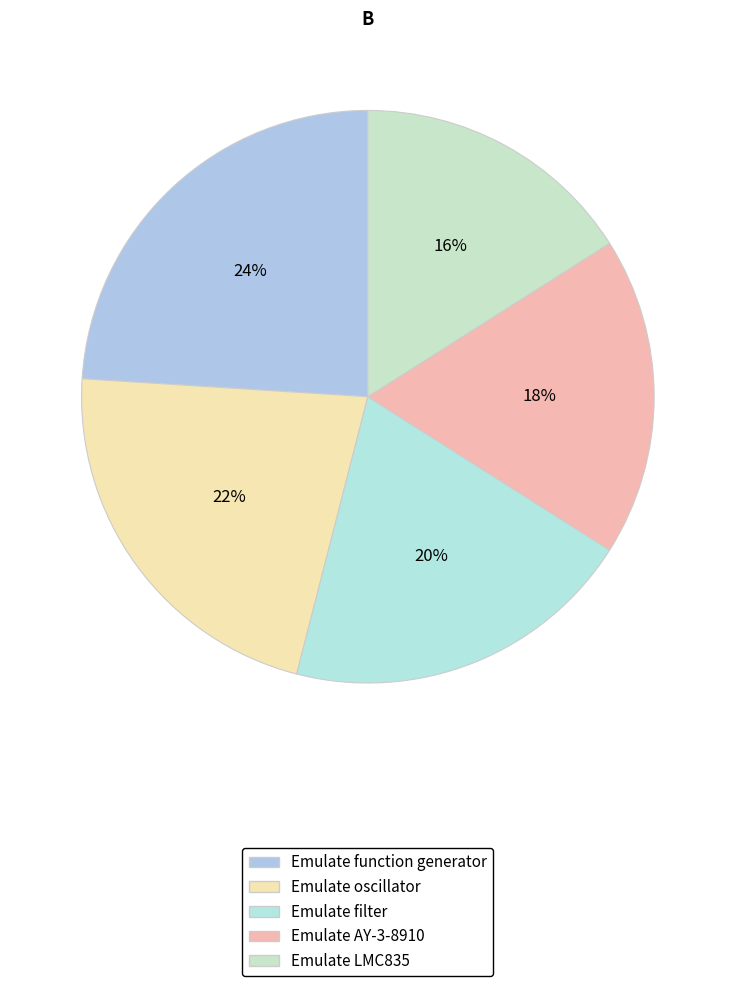

Which has a higher value, Emulate AY-3-8910 or Emulate filter?

Emulate filter